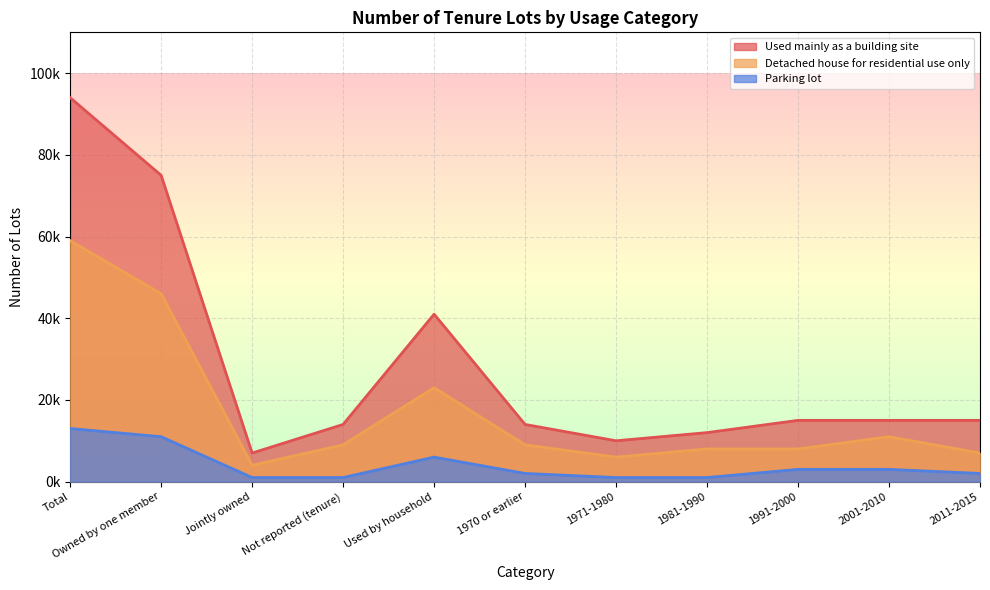

True or false: Detached house for residential use only and Used mainly as a building site intersect in this chart.

False